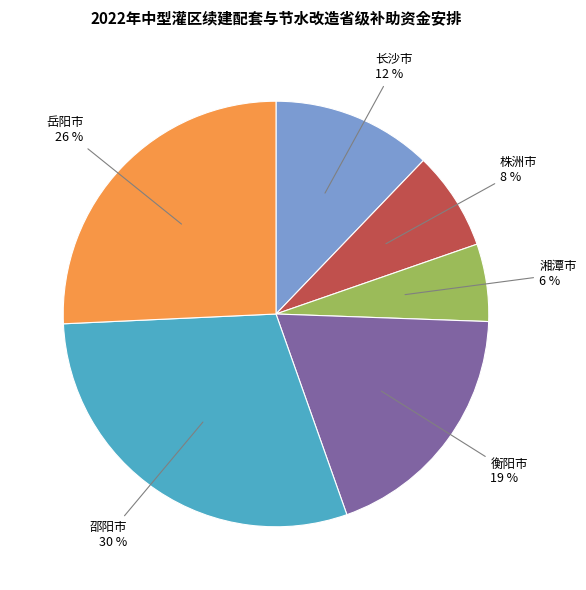

Count the number of slices in the pie.

6